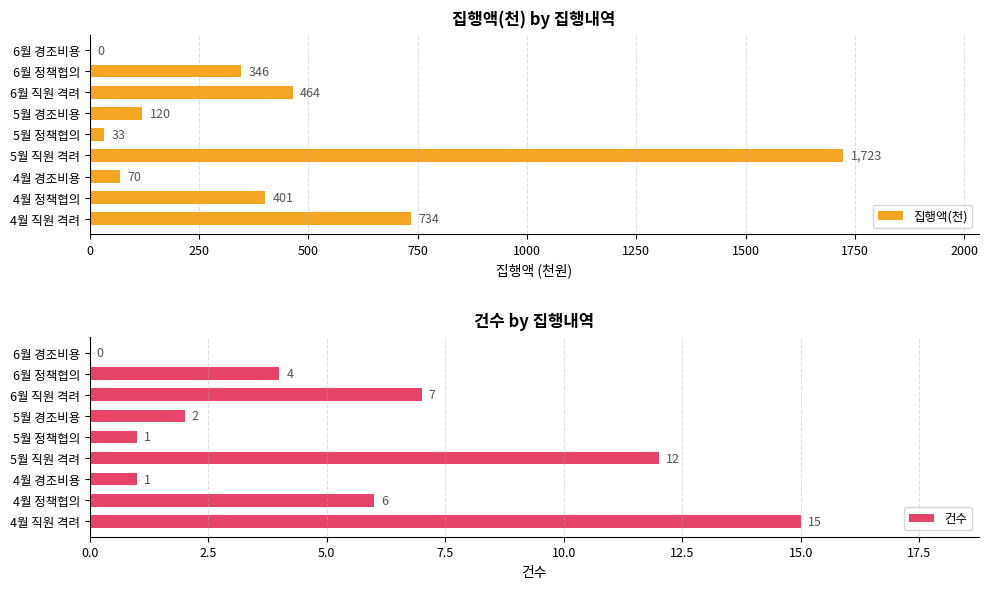

What is the sum of all 집행액(천) values?

3891